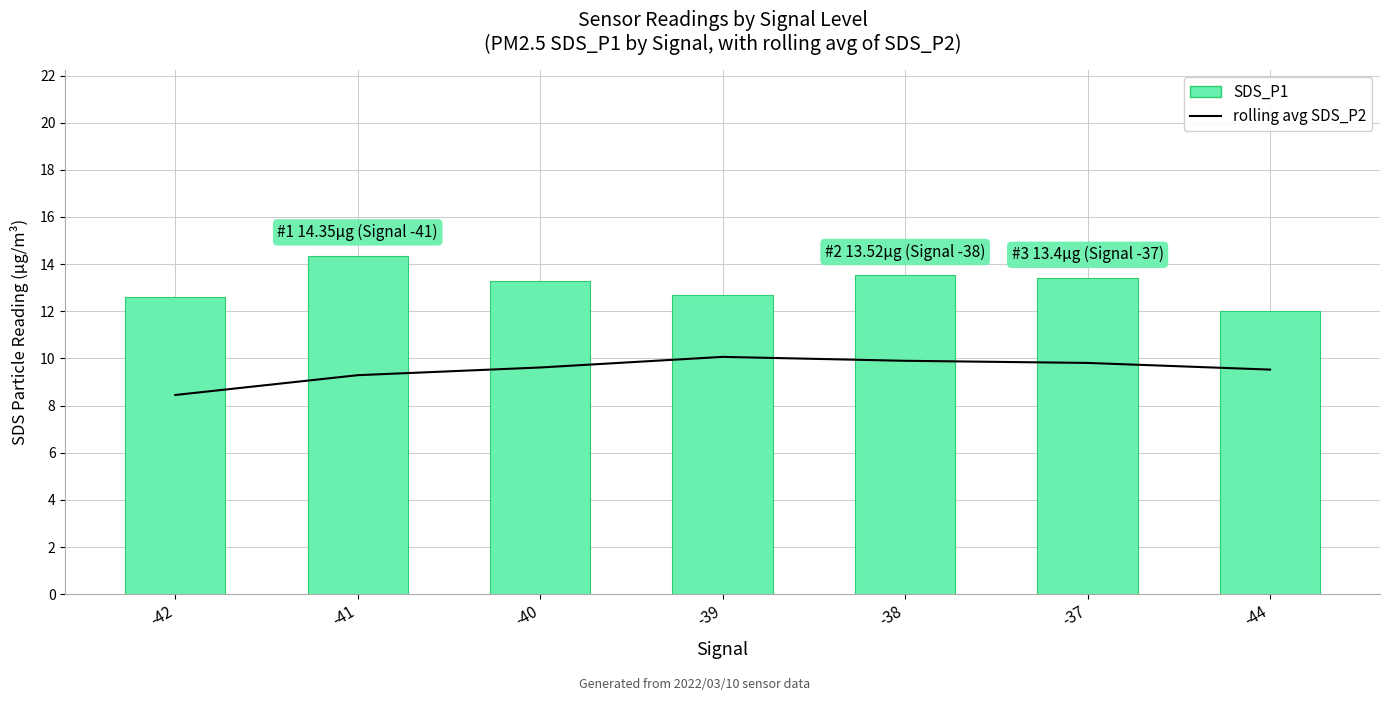

What is the sum of the SDS_P1 values at -40 and -39?

26.0